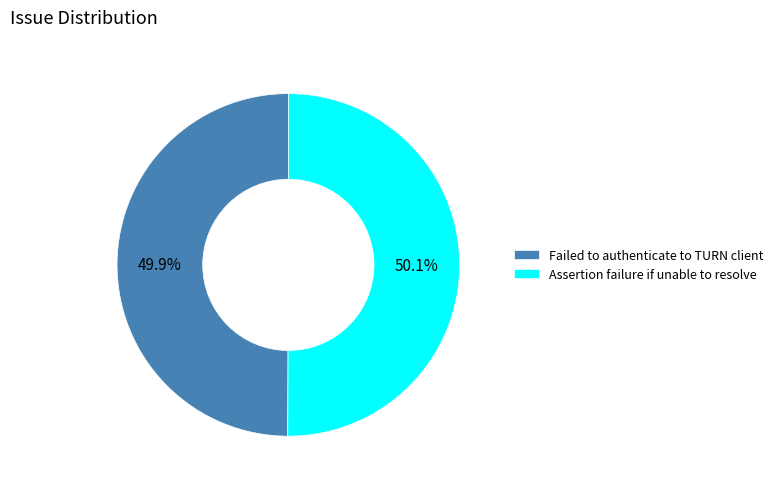

How many slices are in this pie chart?

2